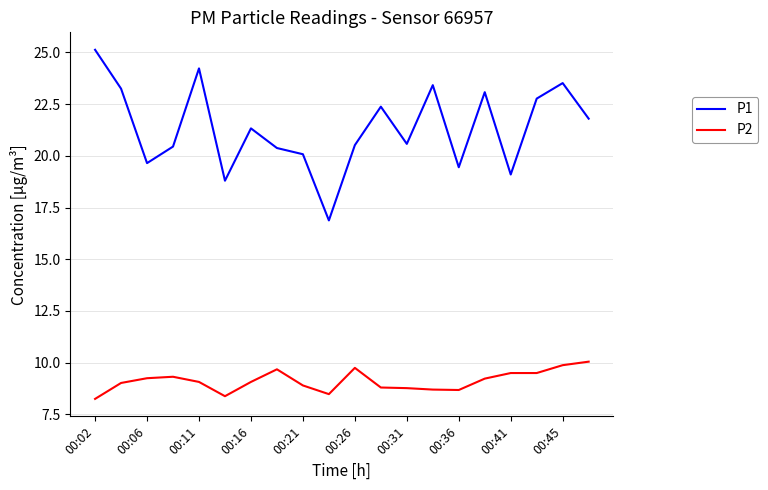

Which series has the widest spread of values?

P1